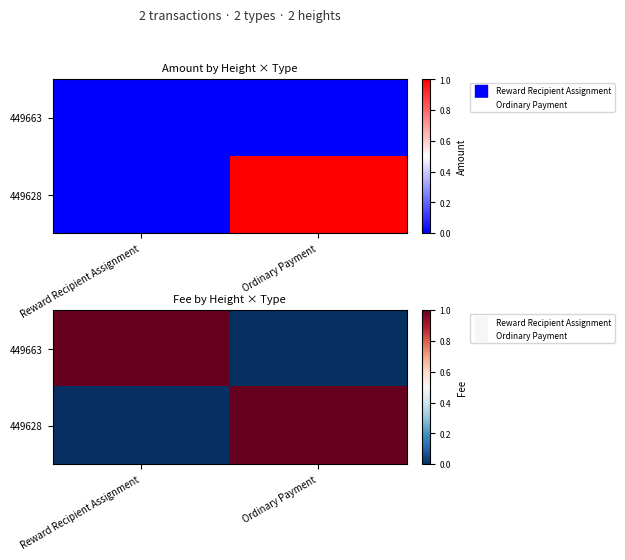

List the labels in order of 449663 value, smallest first.

Ordinary Payment, Reward Recipient Assignment